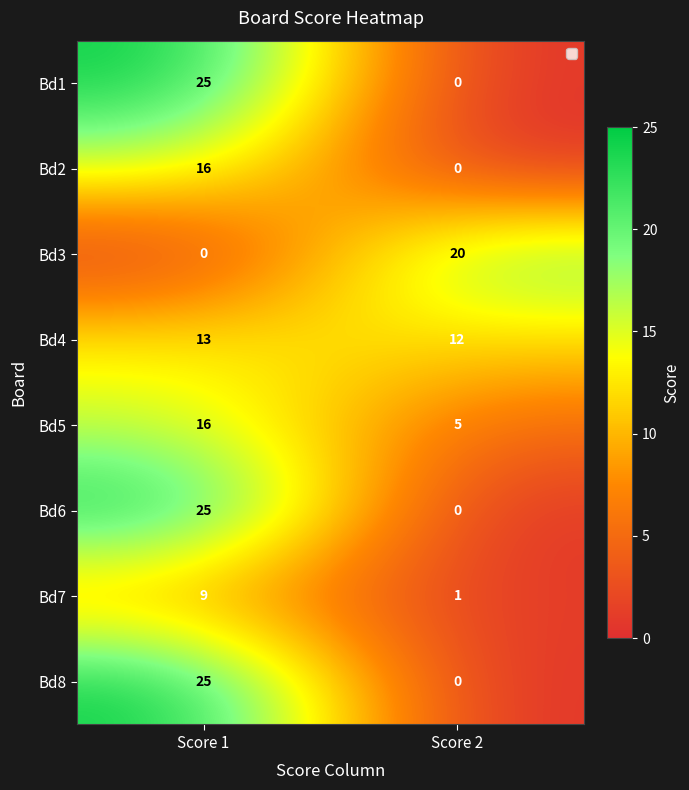

Which label corresponds to the largest value in the chart?

Score 1